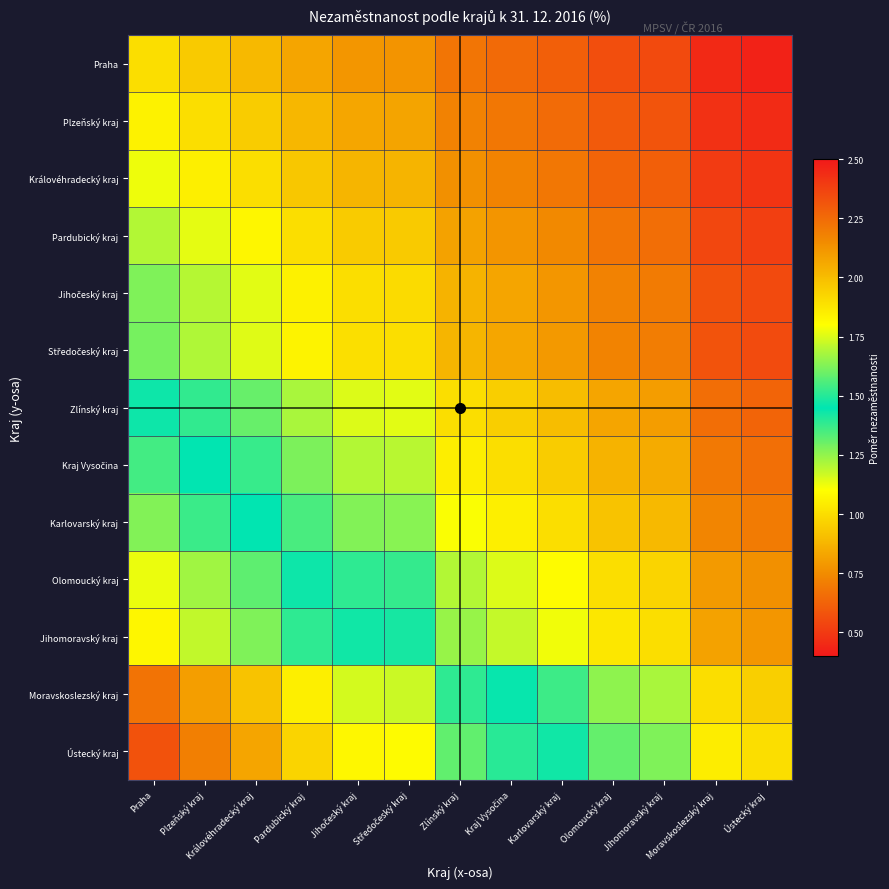

Between Jihočeský kraj and Praha, which is larger?

Praha